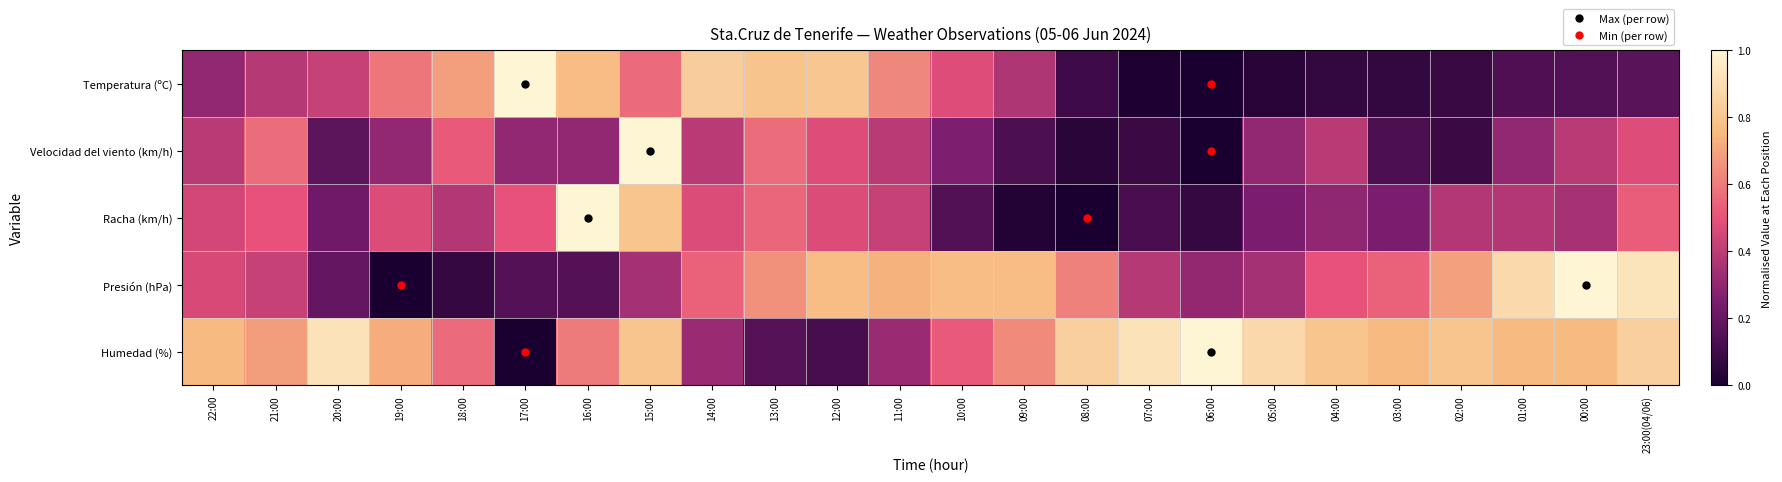

What is the maximum value shown in the chart?

1.0